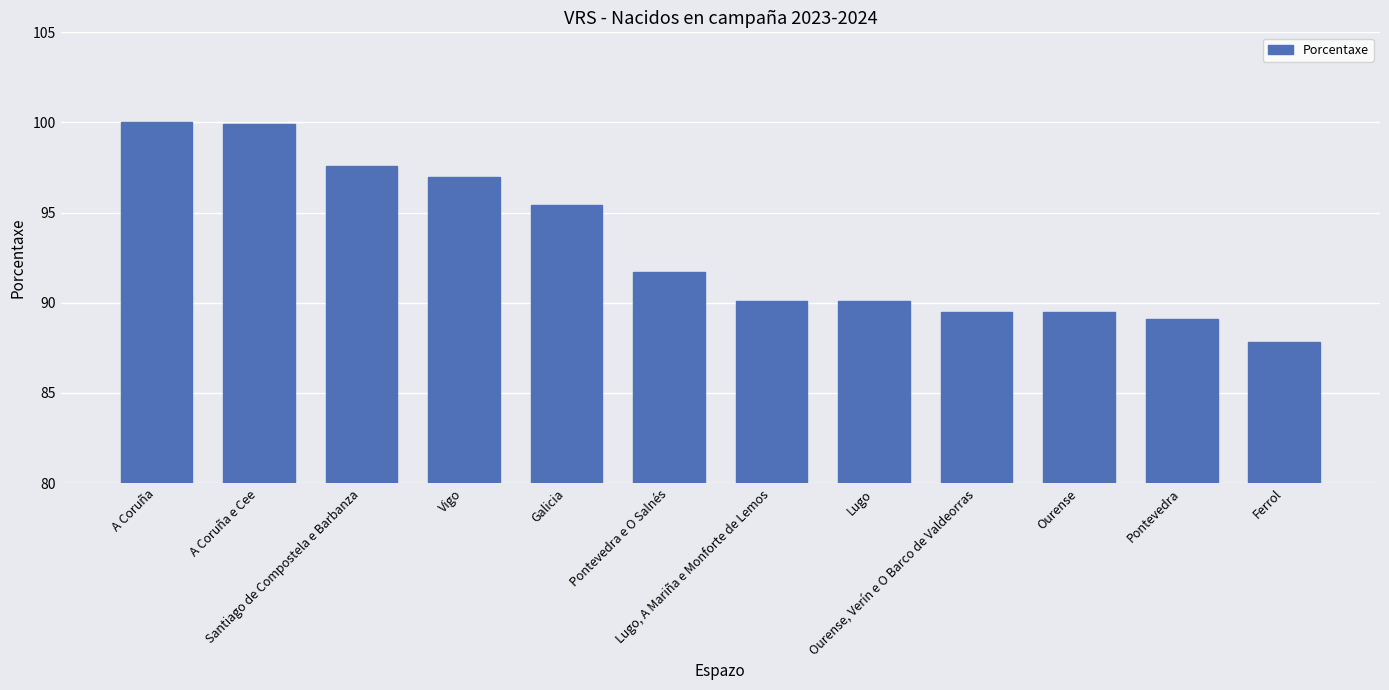

What position from the left is A Coruña e Cee?

2